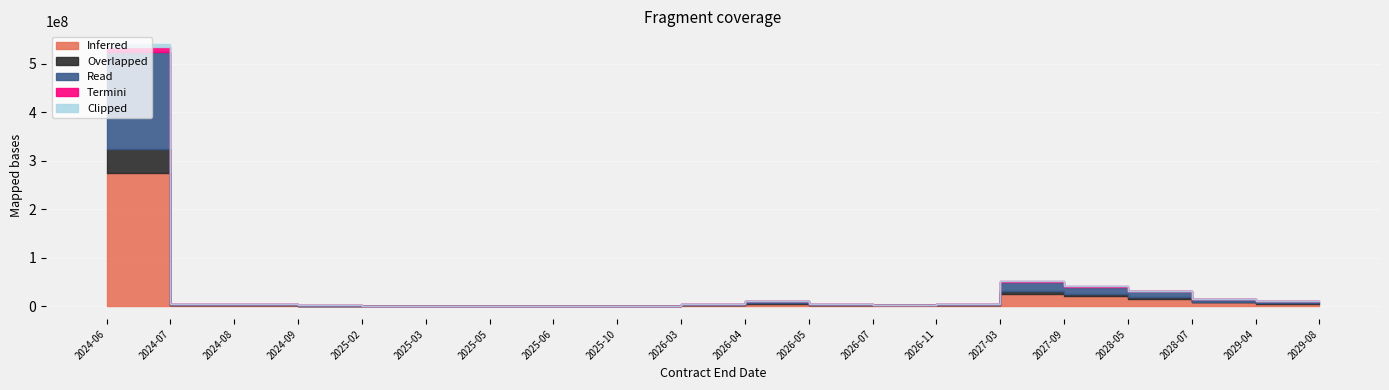

List the labels in order of Read value, largest first.

2024-06, 2027-03, 2027-09, 2028-05, 2028-07, 2026-04, 2029-04, 2029-08, 2024-07, 2024-08, 2026-03, 2026-05, 2026-11, 2026-07, 2024-09, 2025-02, 2025-03, 2025-05, 2025-06, 2025-10